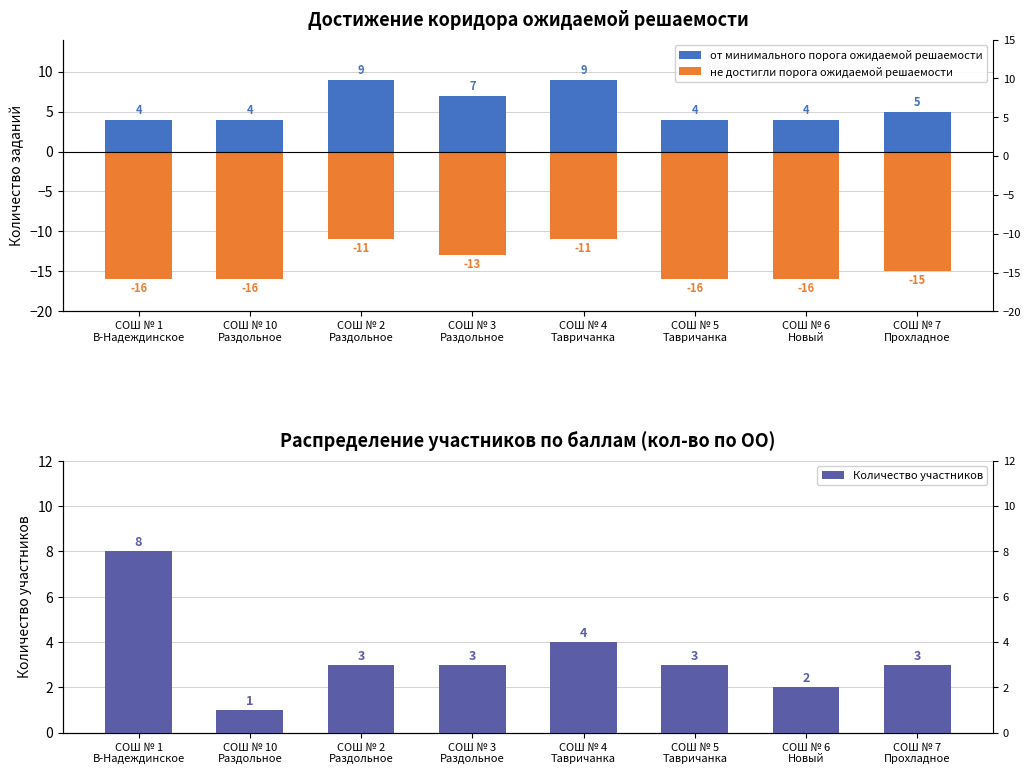

What is the maximum value shown in the chart?

9